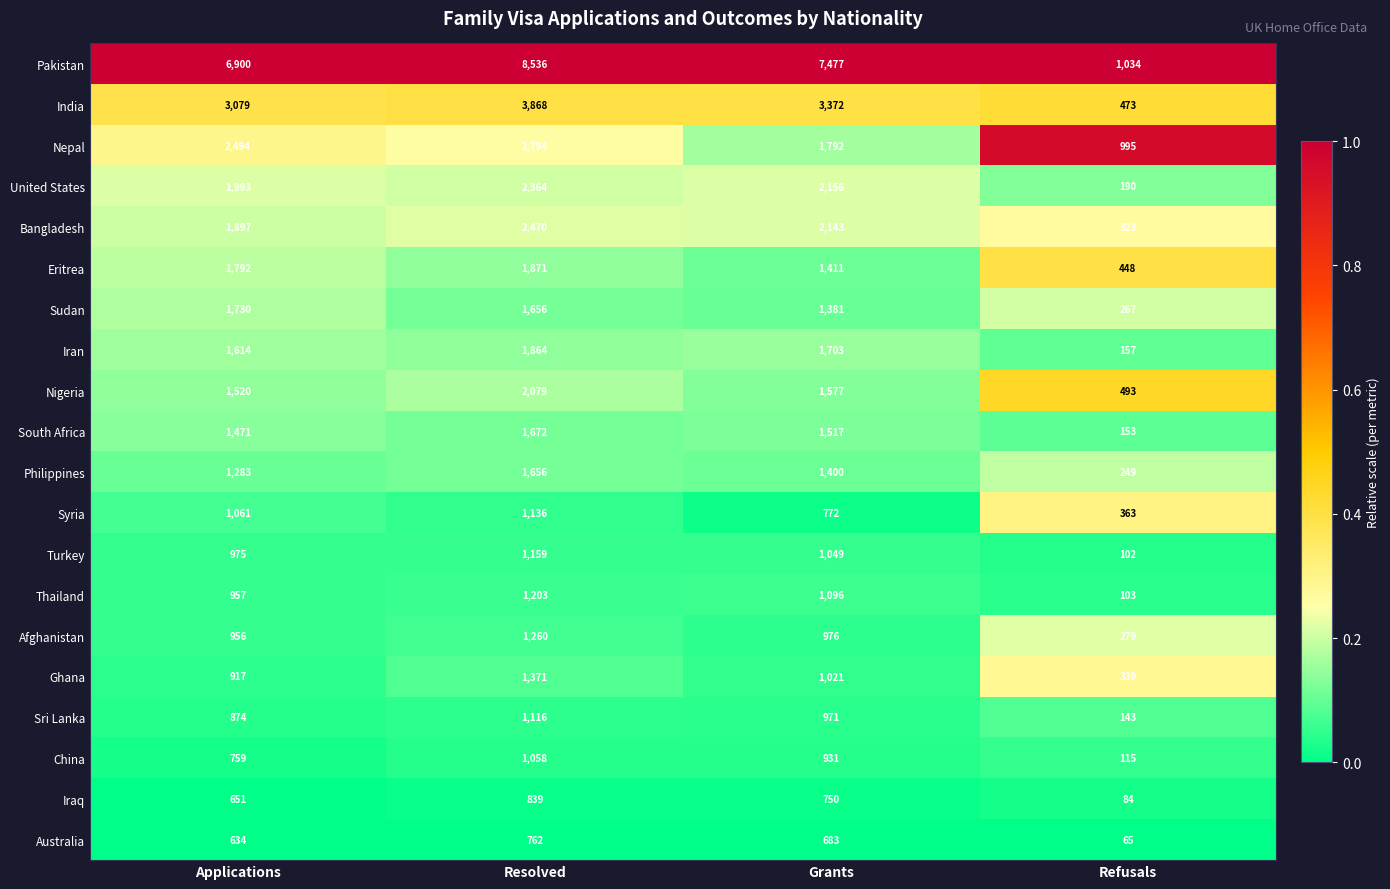

Count the number of categories in the chart.

4